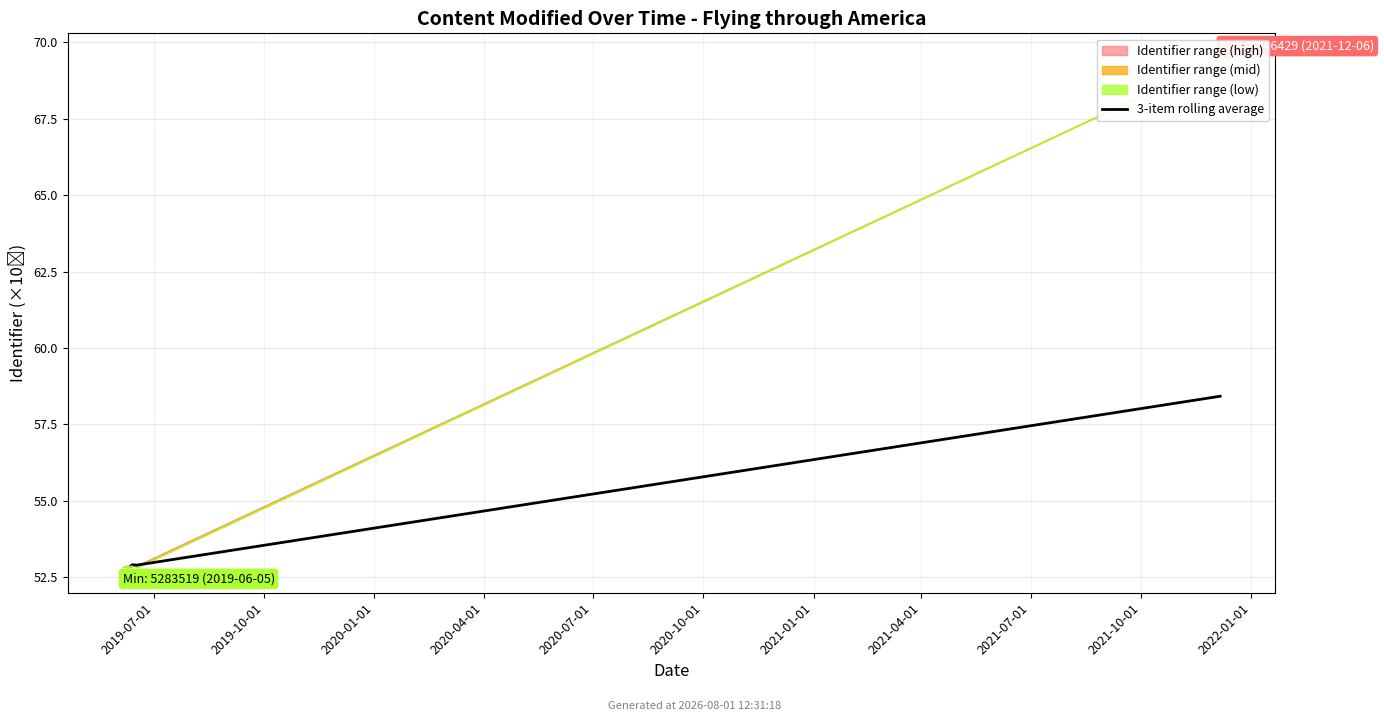

At which label is the value closest to 55?

2019-10-01